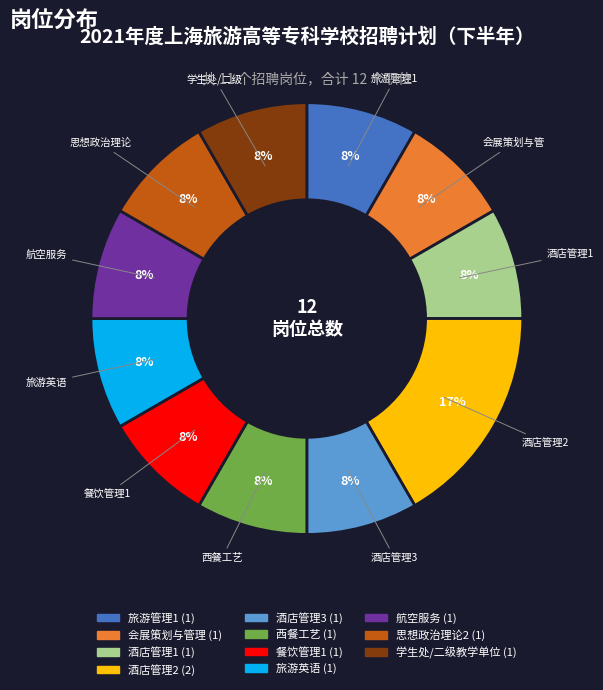

Does any single category account for the majority?

No